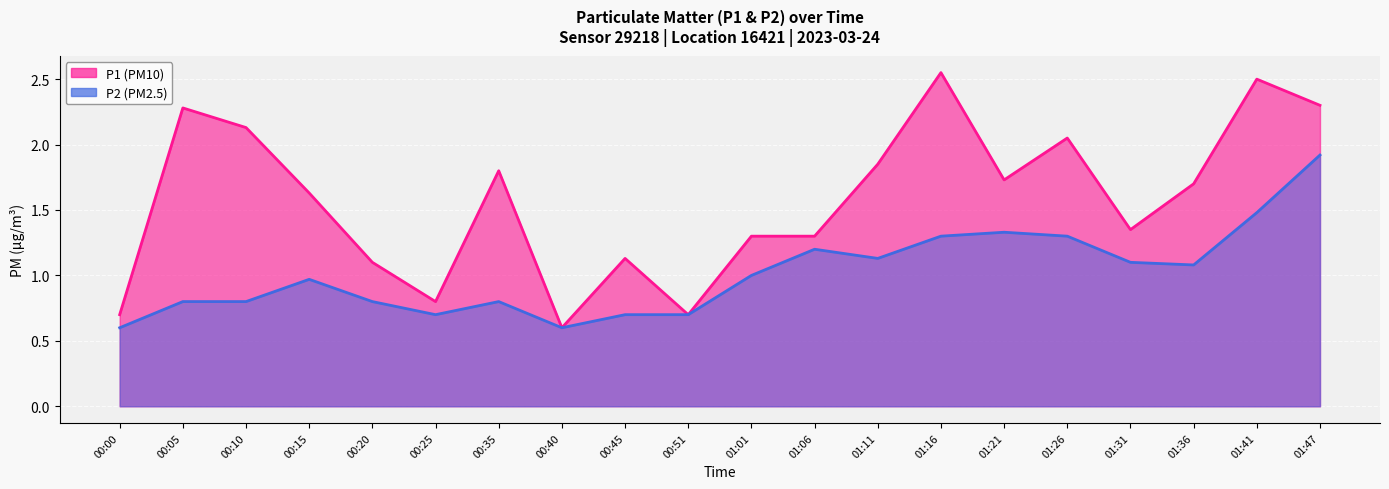

What is the label of the 18th point from the right?

00:10